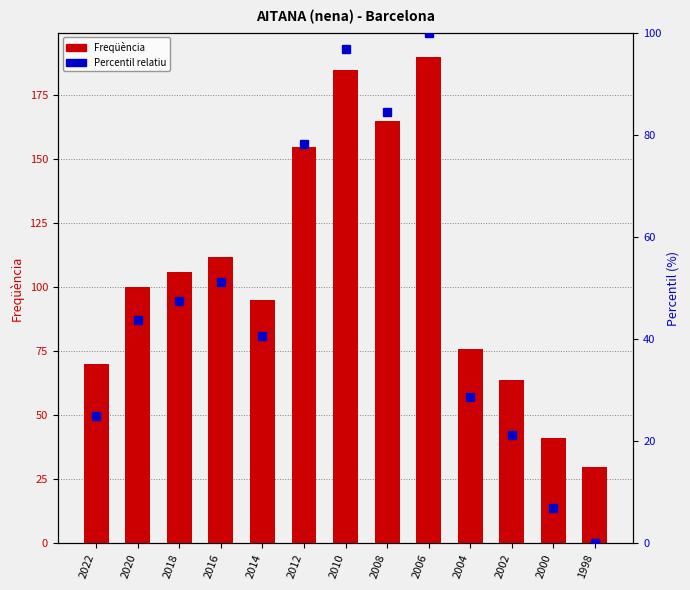

Rank the series at 1998 from highest to lowest value.

Freqüència, Percentil relatiu